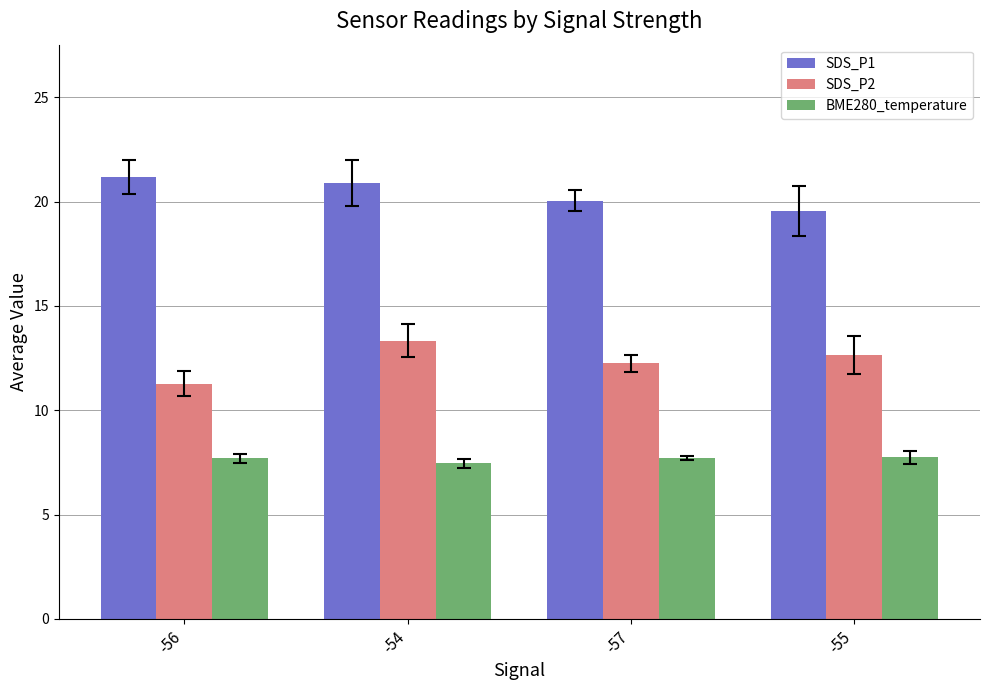

Rank the series at -56 from lowest to highest value.

BME280_temperature, SDS_P2, SDS_P1